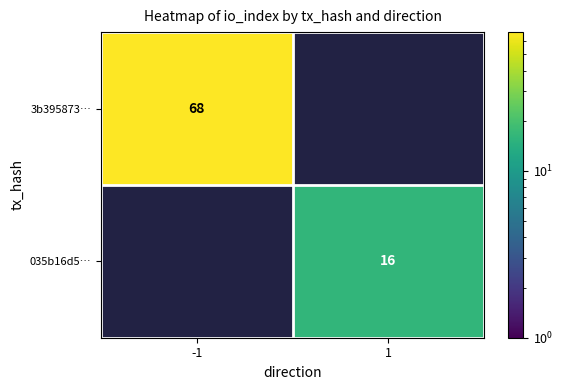

The 3b395873… series shows 68 at -1. True or false?

True